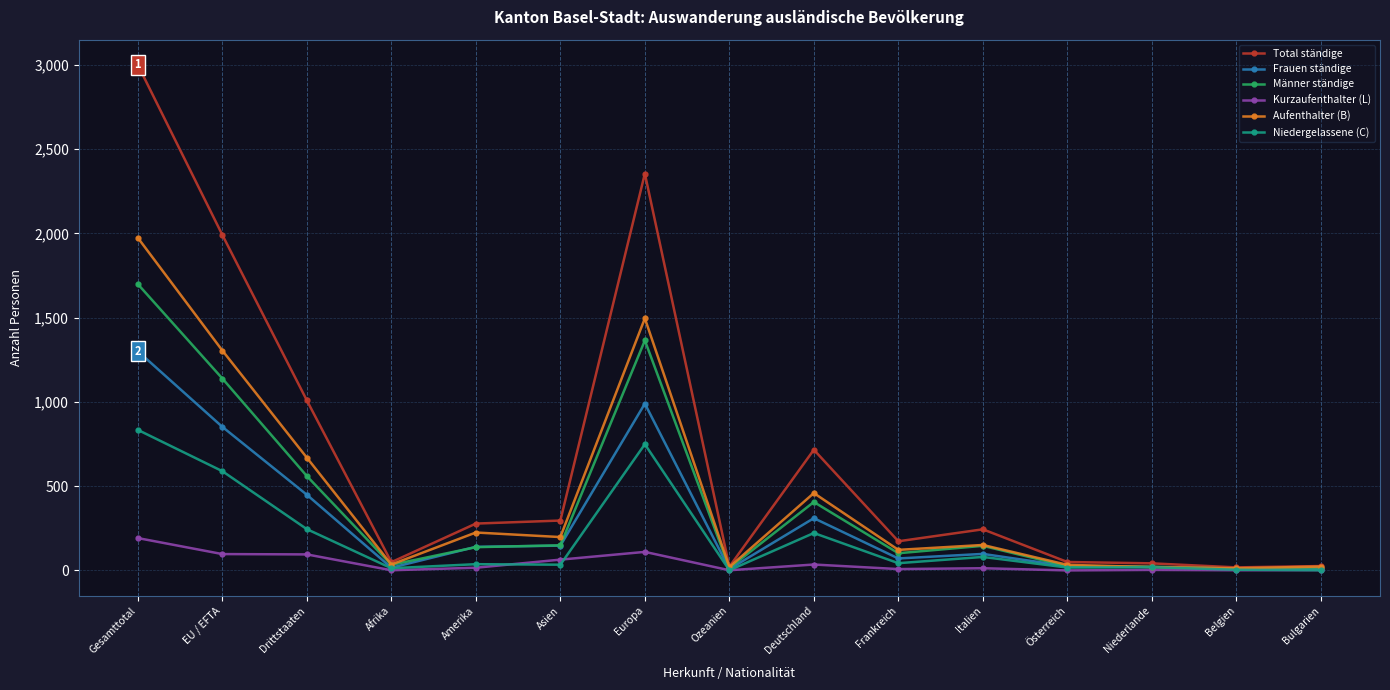

What are all the series names shown in the legend?

Total ständige, Frauen ständige, Männer ständige, Kurzaufenthalter (L), Aufenthalter (B), Niedergelassene (C)